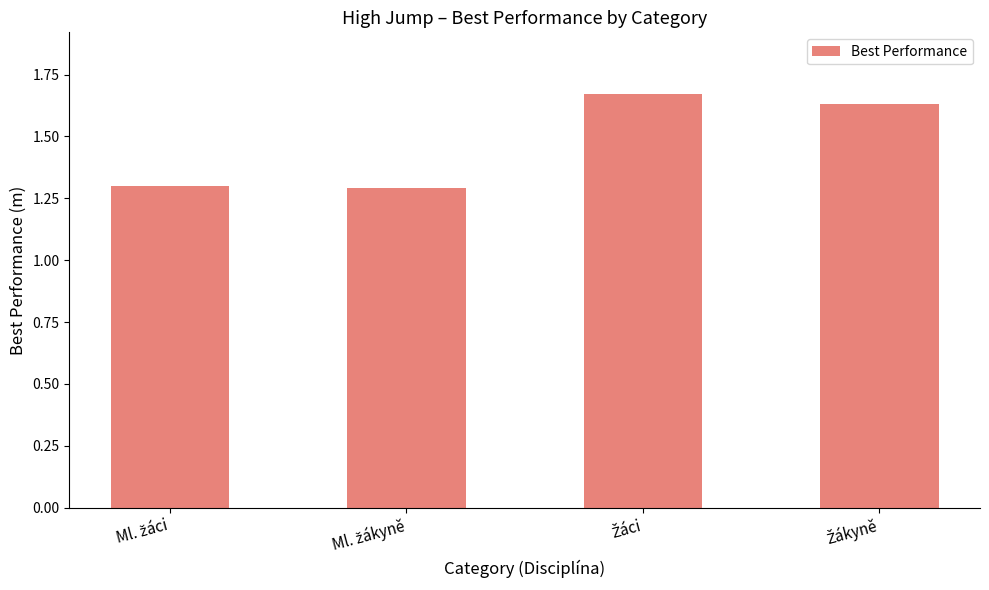

What is the value of the 2nd bar from the left?

1.3